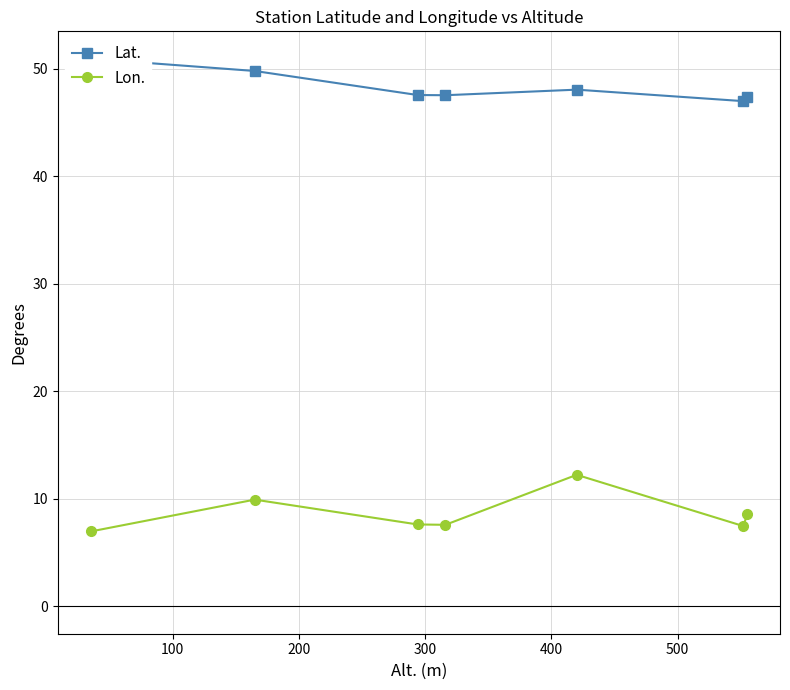

What is the value of the Lon. point at the 2nd from the left?

9.9